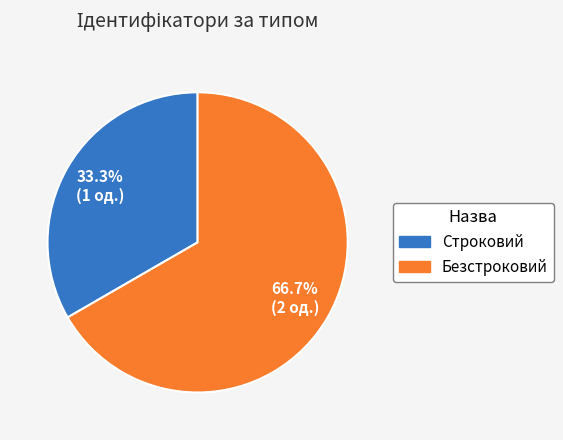

Rank the categories by value from lowest to highest.

Строковий, Безстроковий